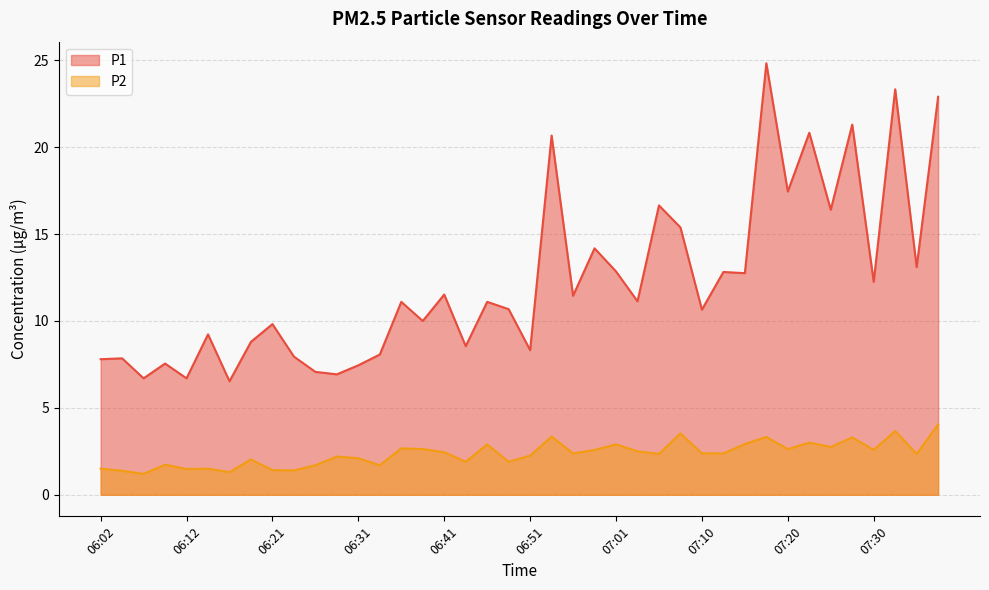

Where is P2 nearest to the value 2?

06:19